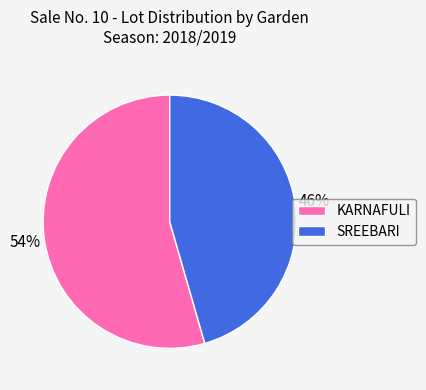

Which category accounts for the majority?

KARNAFULI